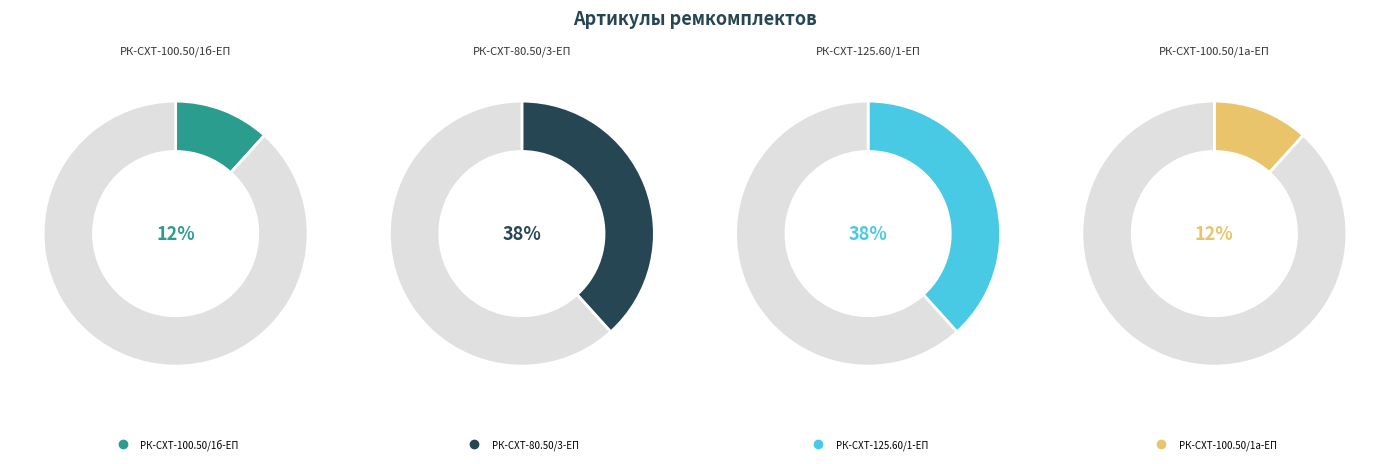

What portion of the pie excludes РК-СХТ-100.50/1б-ЕП?

88.3%